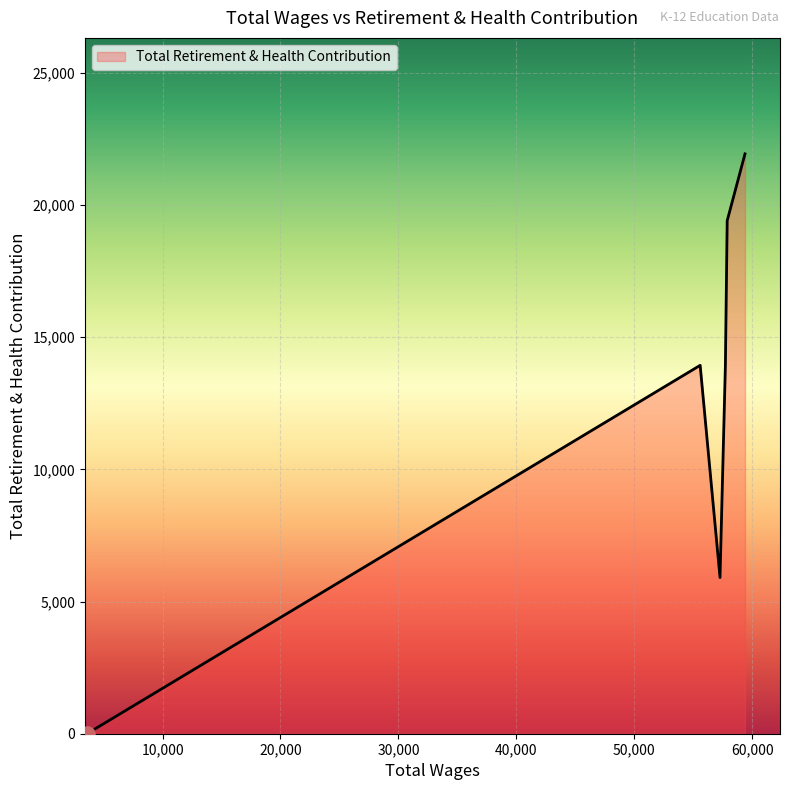

What is the ratio of the value at 57275.0 to the value at 59393.0?

0.3